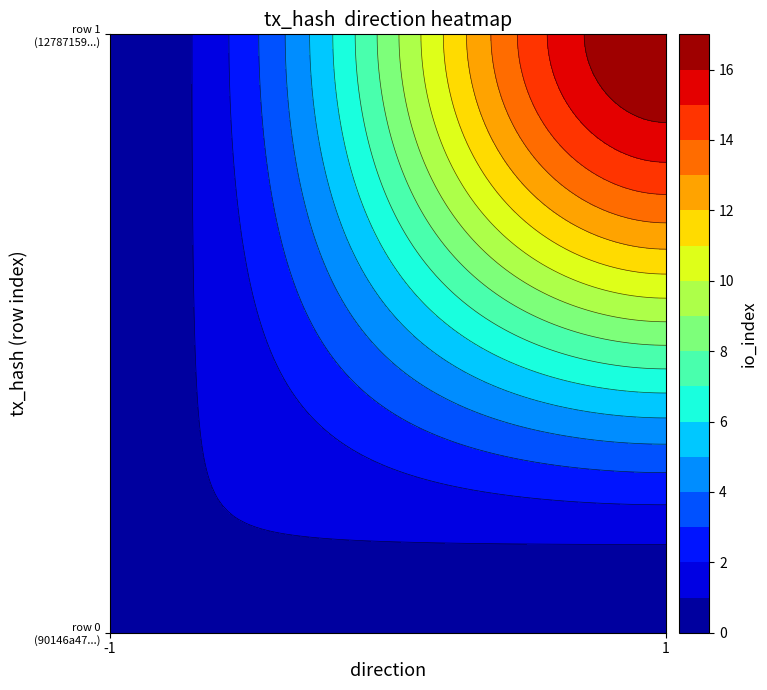

Which has a higher value, 1 or 0?

1